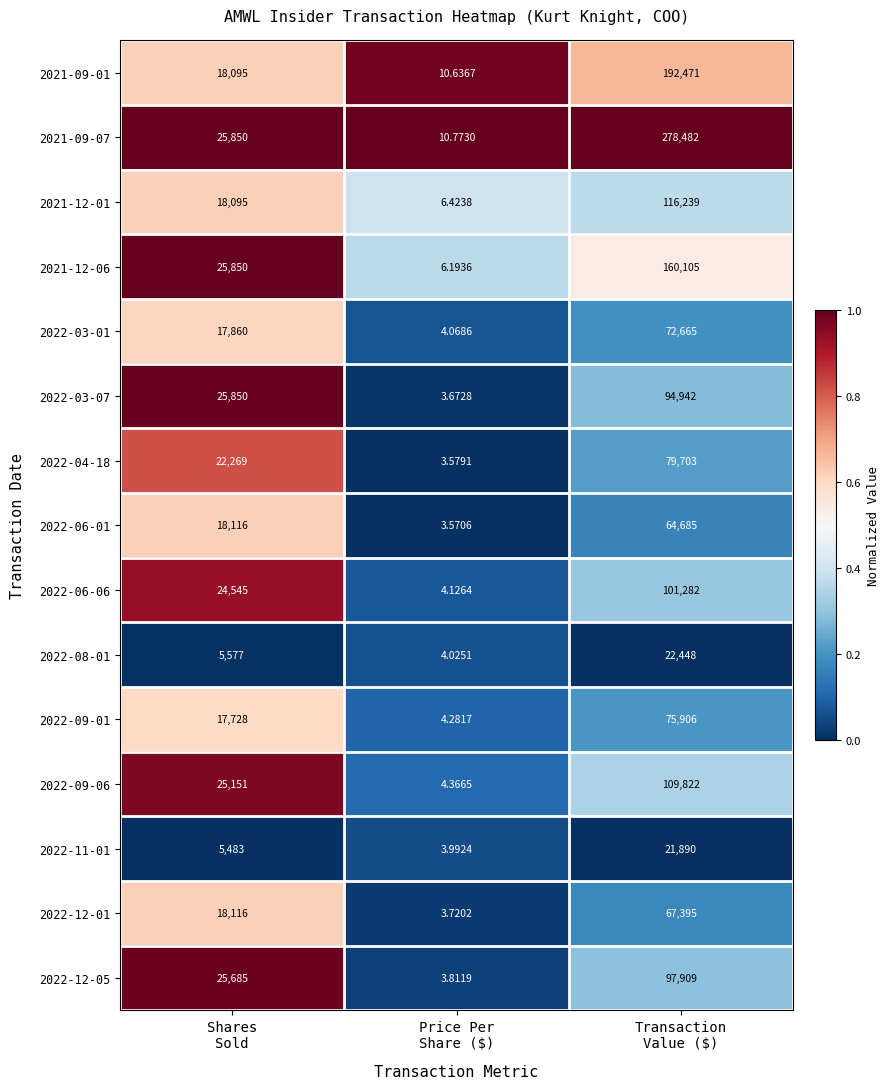

Which category has the lowest value across all series?

Price Per
Share ($)